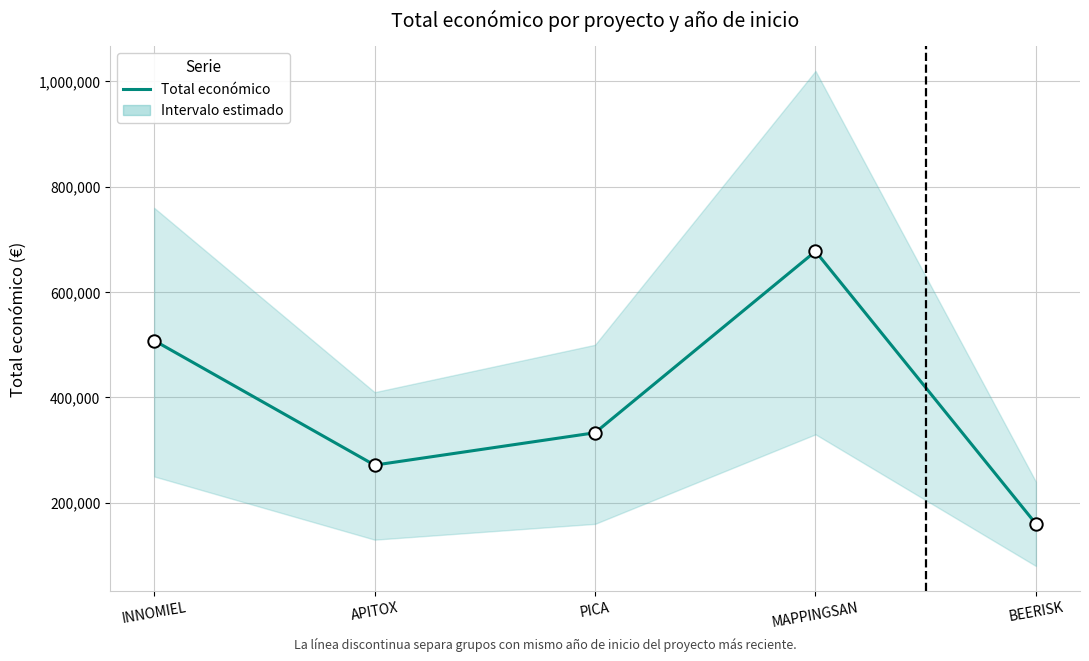

What is the change in value from APITOX to MAPPINGSAN?

+405873